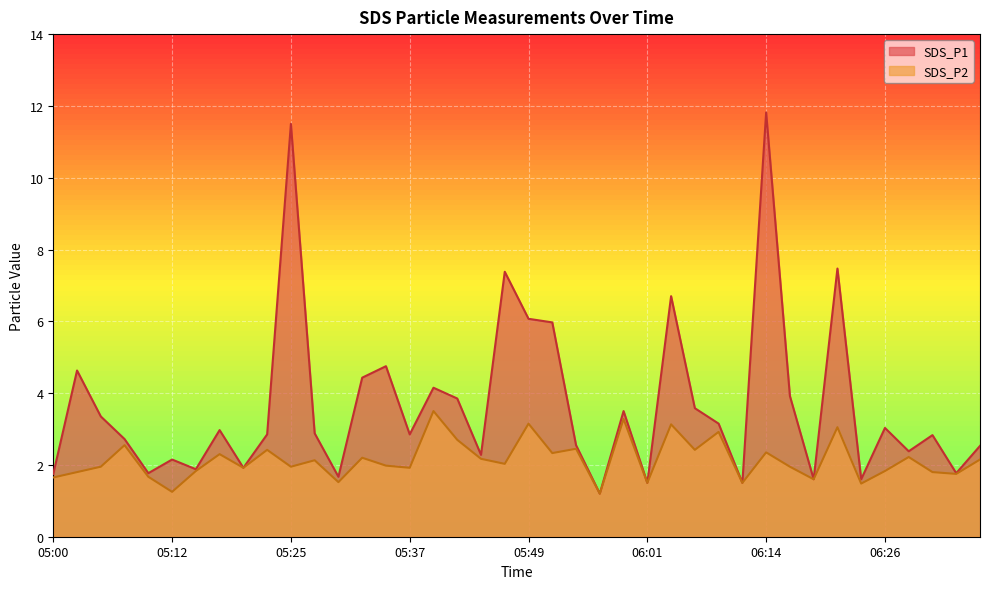

At which category is the sum across all series the highest?

06:14